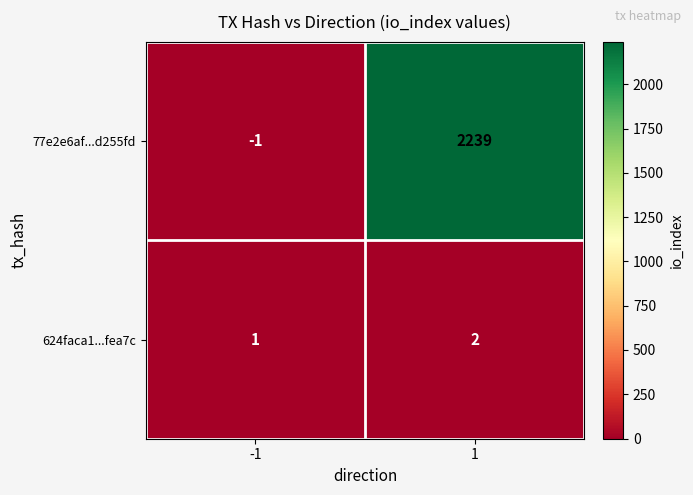

Rank the series by their average value, from lowest to highest.

624faca1...fea7c, 77e2e6af...d255fd